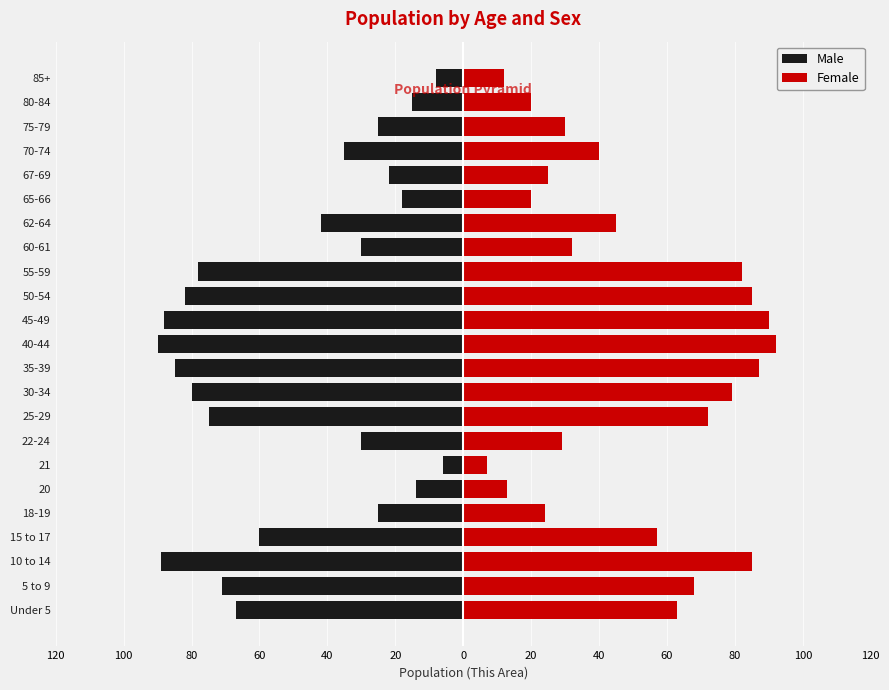

List the series in order of their overall mean, highest first.

Female, Male